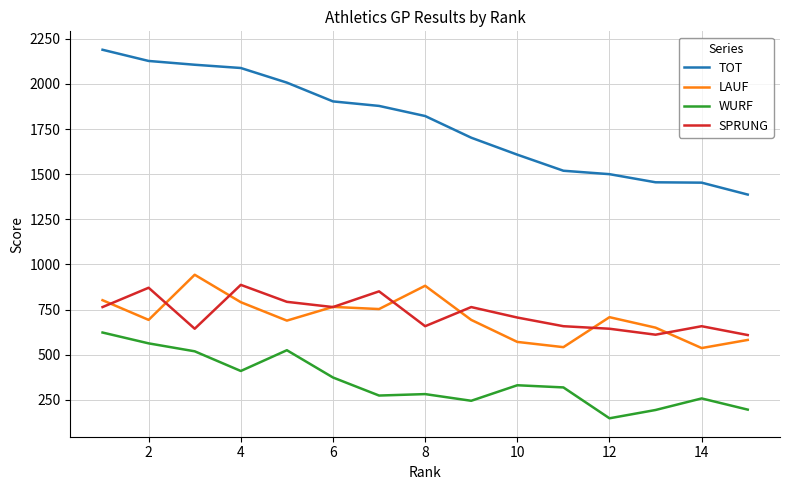

Which series has the widest spread of values?

TOT